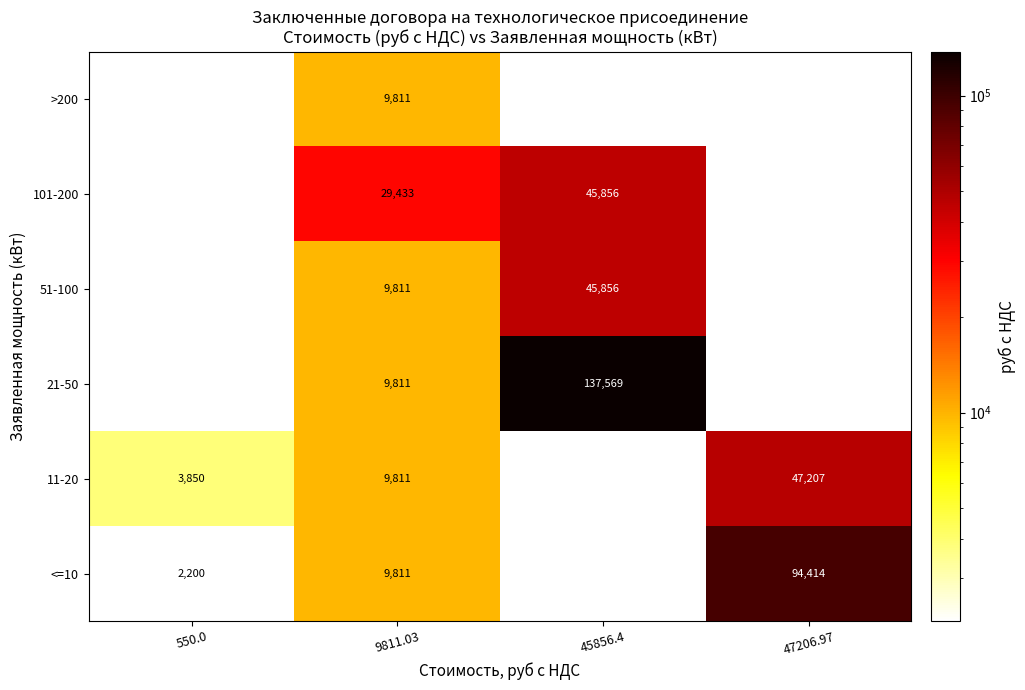

Is it true that <=10 equals 1382 at 550.0?

False